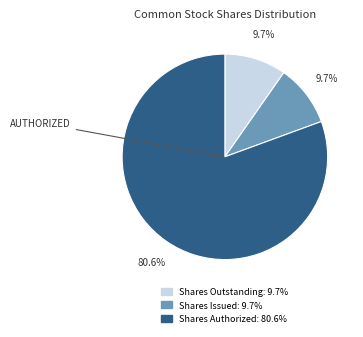

Is there a majority slice in this chart?

Yes